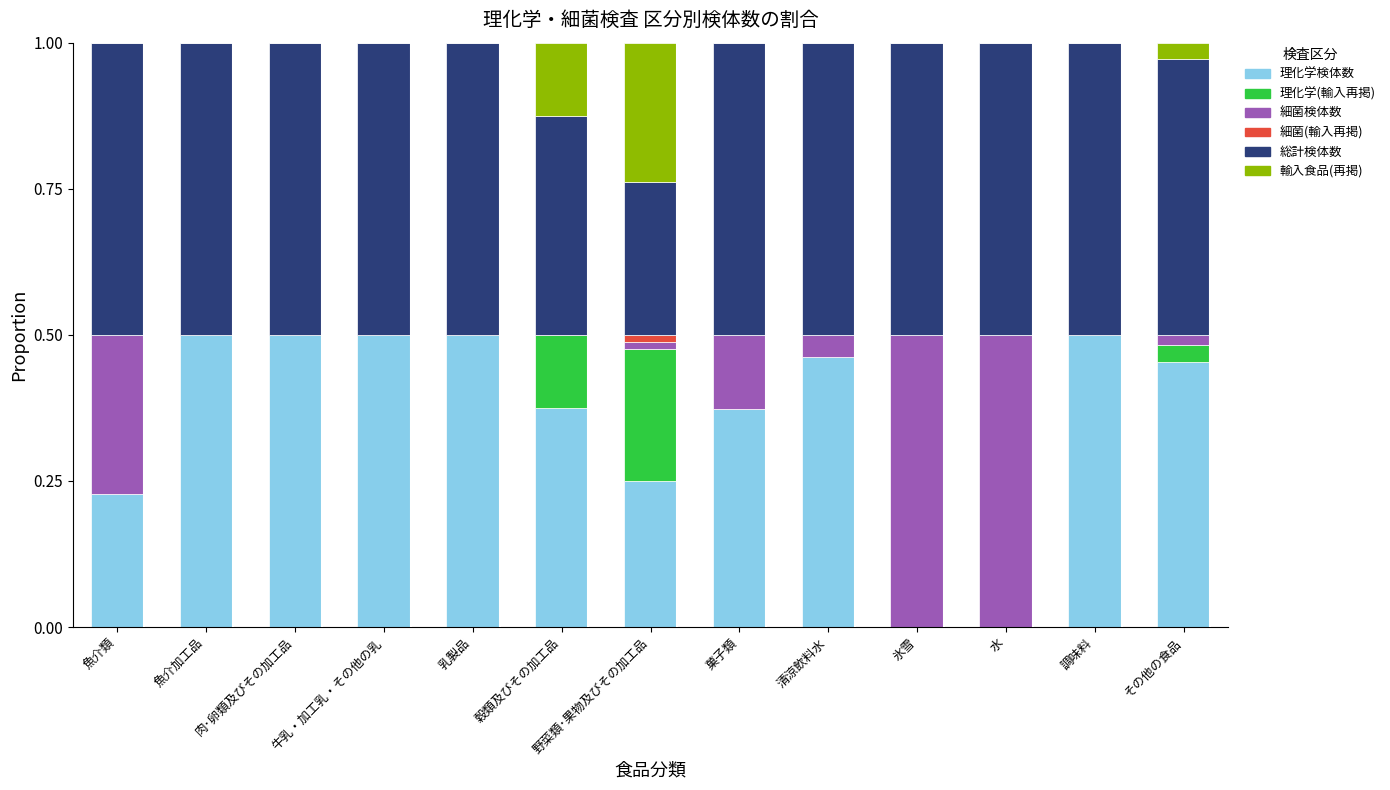

What is the sum of the 理化学検体数 values at 魚介加工品 and 乳製品?

1.0